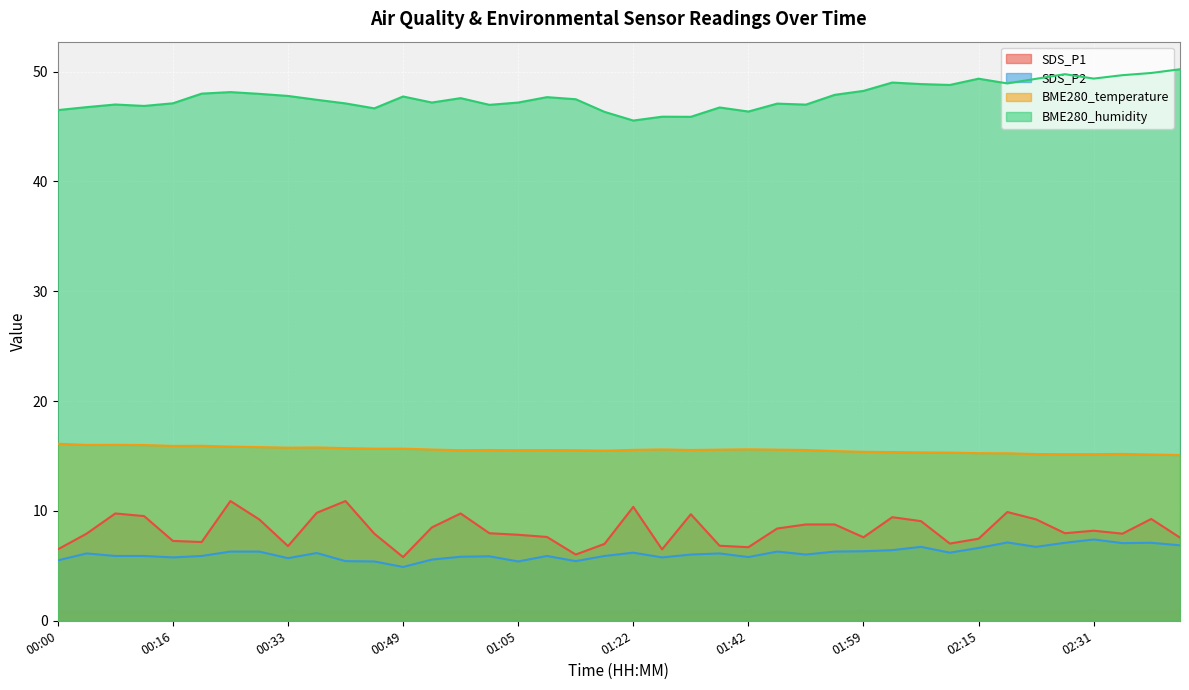

How many values in the SDS_P1 series exceed 7?

32